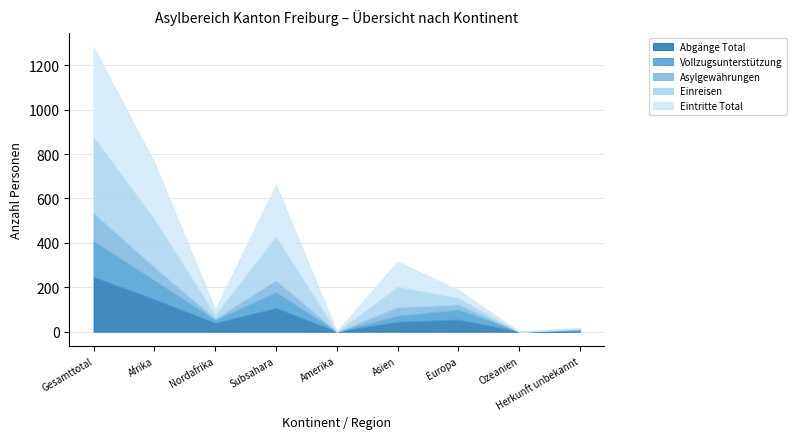

Reading left to right, transcribe all the data shown in this chart.

Abgänge Total: Gesamttotal=246	Afrika=145	Nordafrika=39	Subsahara=106	Amerika=0	Asien=44	Europa=54	Ozeanien=0	Herkunft unbekannt=3
Vollzugsunterstützung: Gesamttotal=162	Afrika=85	Nordafrika=14	Subsahara=71	Amerika=0	Asien=27	Europa=45	Ozeanien=0	Herkunft unbekannt=5
Asylgewährungen: Gesamttotal=126	Afrika=60	Nordafrika=6	Subsahara=54	Amerika=0	Asien=39	Europa=23	Ozeanien=0	Herkunft unbekannt=4
Einreisen: Gesamttotal=345	Afrika=218	Nordafrika=19	Subsahara=199	Amerika=0	Asien=94	Europa=31	Ozeanien=0	Herkunft unbekannt=2
Eintritte Total: Gesamttotal=402	Afrika=253	Nordafrika=22	Subsahara=231	Amerika=0	Asien=112	Europa=34	Ozeanien=0	Herkunft unbekannt=3